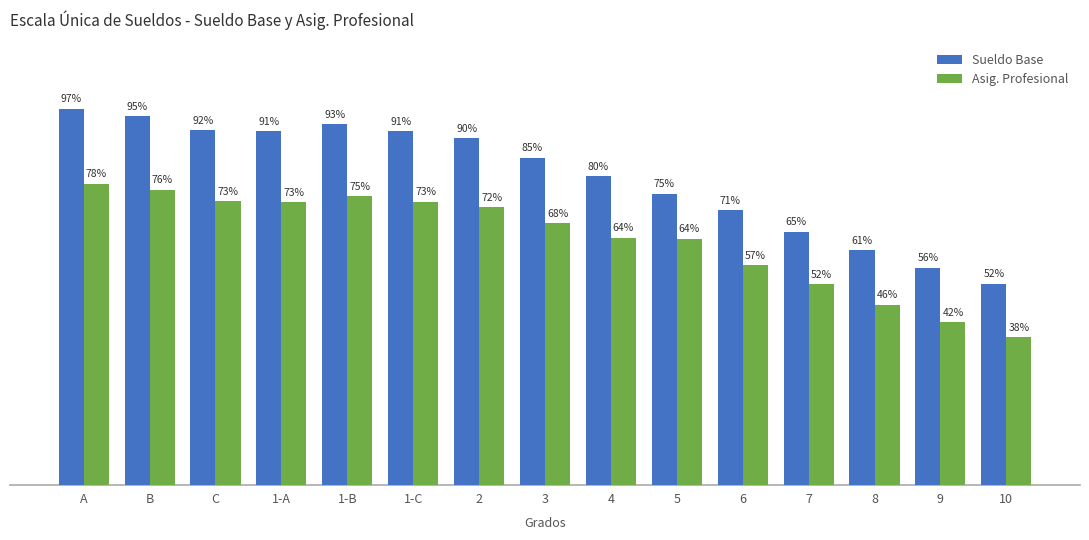

What is the difference between the second highest and minimum values in the Asig. Profesional series?

266979